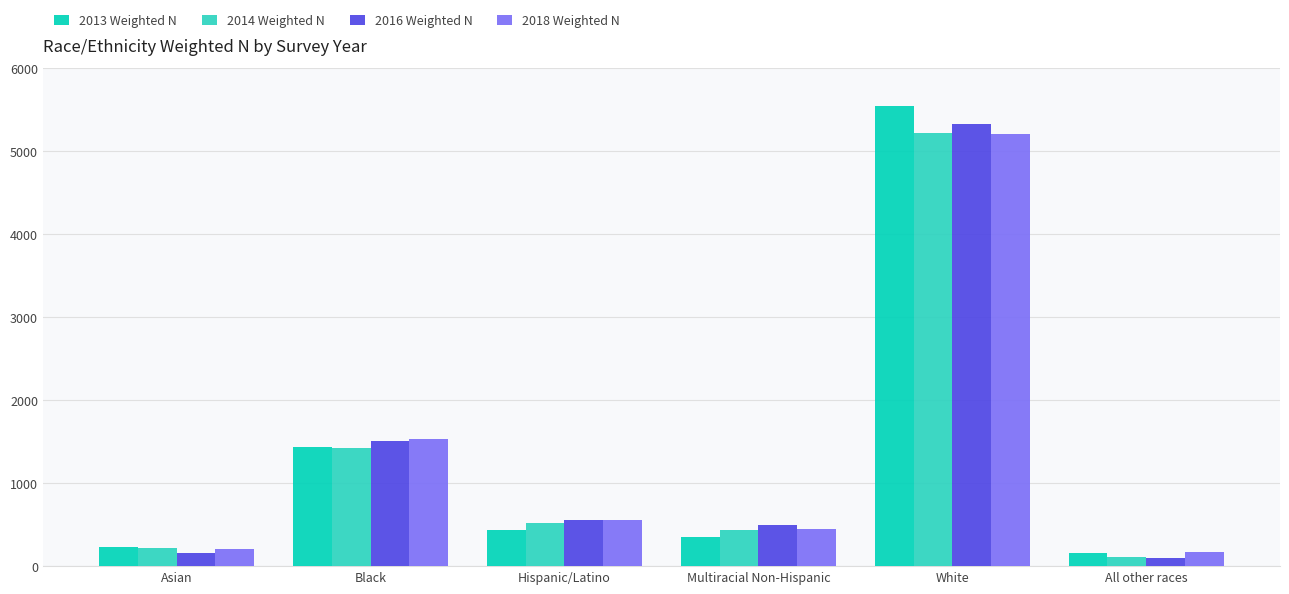

Between Asian and Hispanic/Latino, which series saw the biggest shift?

2016 Weighted N